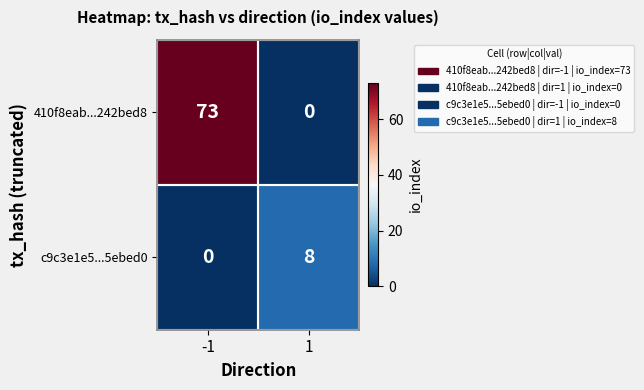

What is the sum of the c9c3e1e5...5ebed0 values at 1 and -1?

8